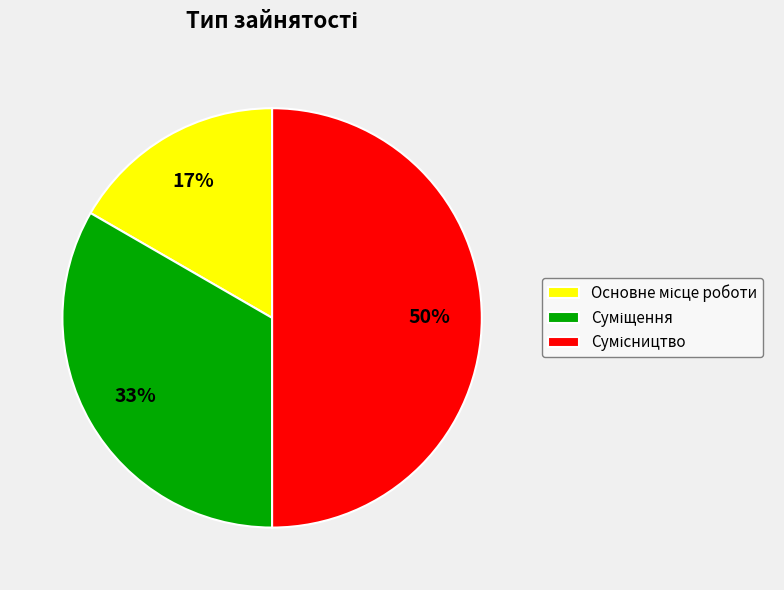

To the nearest percent, what is the average slice percentage?

33%